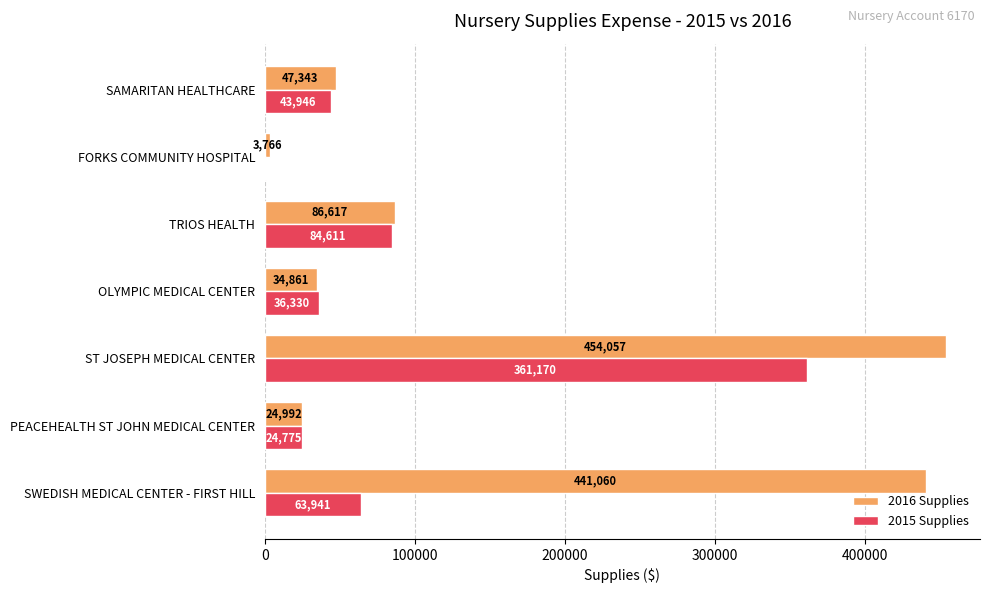

What is the total value across all series at SWEDISH MEDICAL CENTER - FIRST HILL?

505001